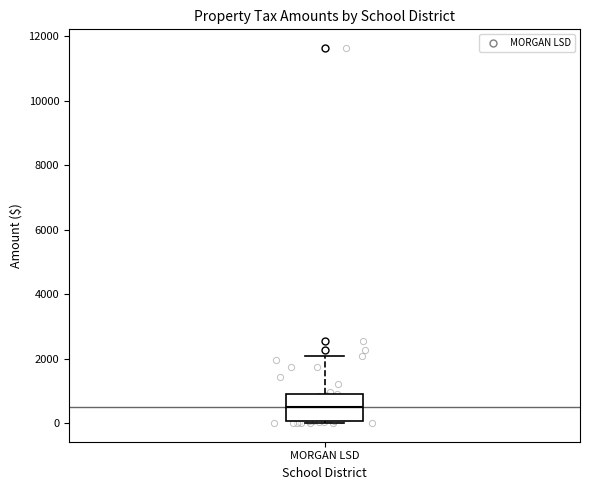

Read this box plot against the y-axis: the position of the median line, the range covered by the box, and the ends of both whiskers. The values are not printed on the chart, so give them approximately, as read against the axis.

median 400, box 0 to 1000, whiskers 0 to 2000